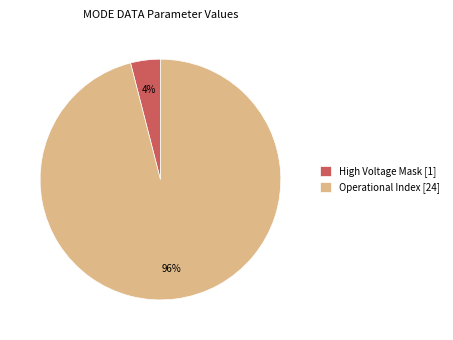

To the nearest percent, what is the average slice percentage?

50%